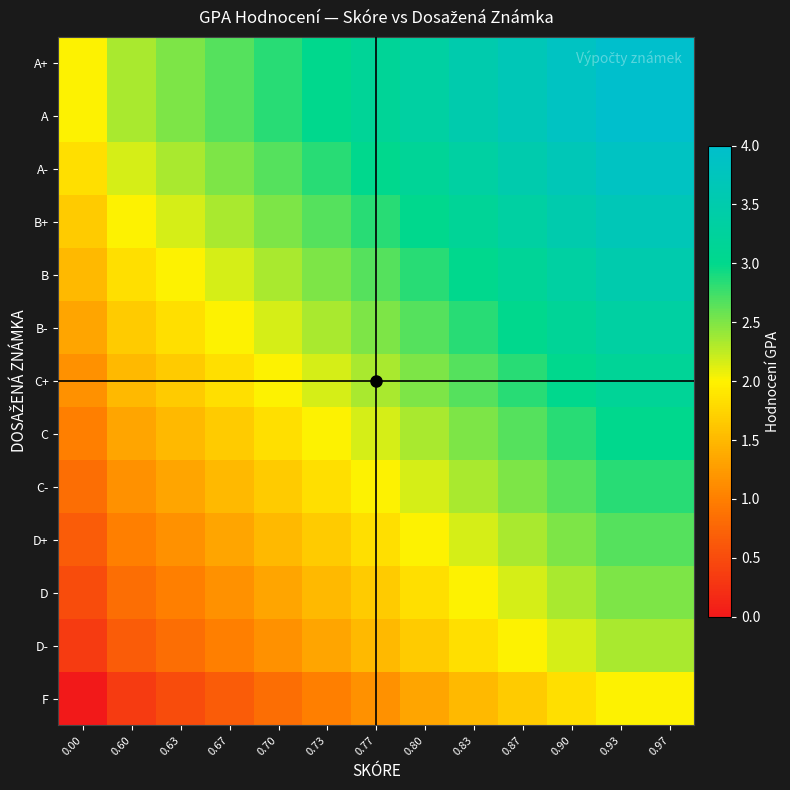

At which category does the chart reach its peak across all series?

0.93